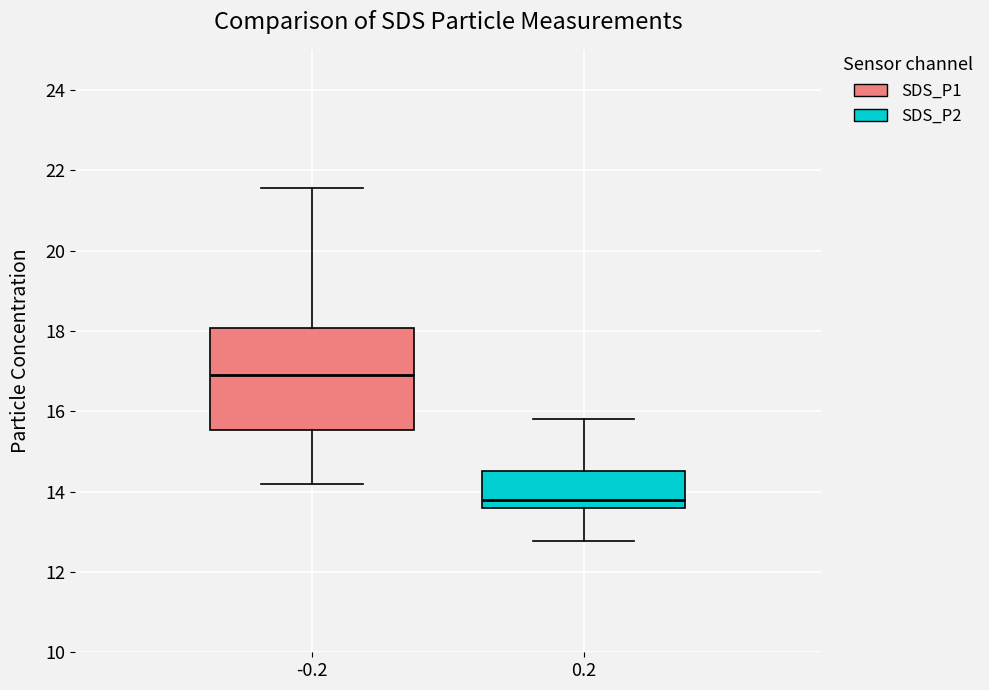

Where is the upper edge of the box at x = -0.2 on the y-axis? The values are not printed on the chart, so give them approximately, as read against the axis.

18.0